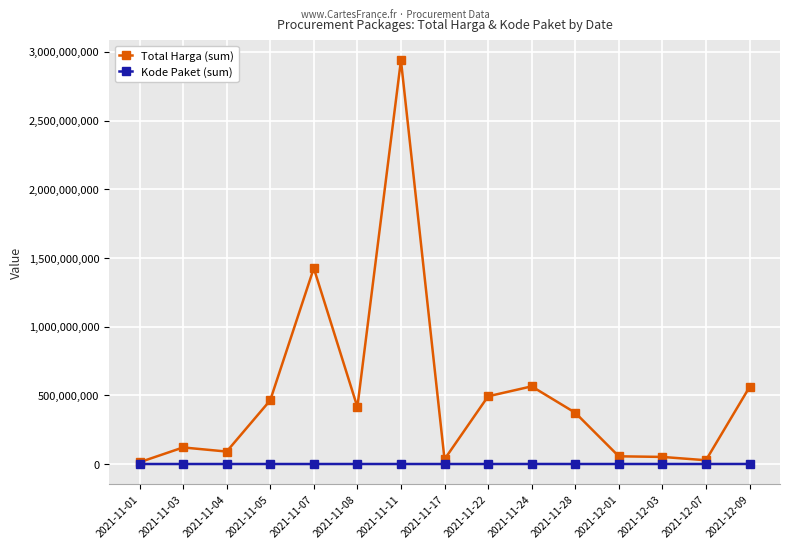

How many lines are shown in the chart?

2